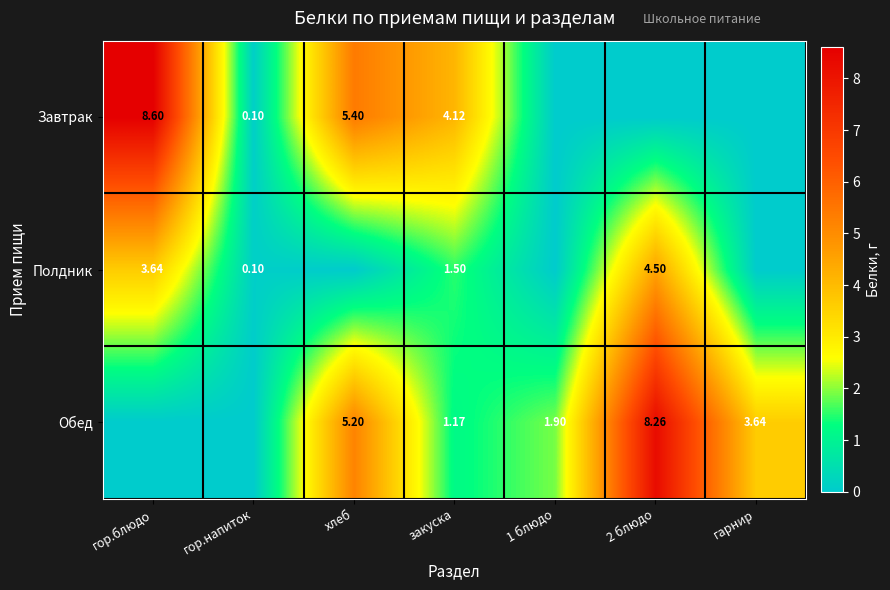

Rank the series at закуска from highest to lowest value.

Завтрак, Полдник, Обед